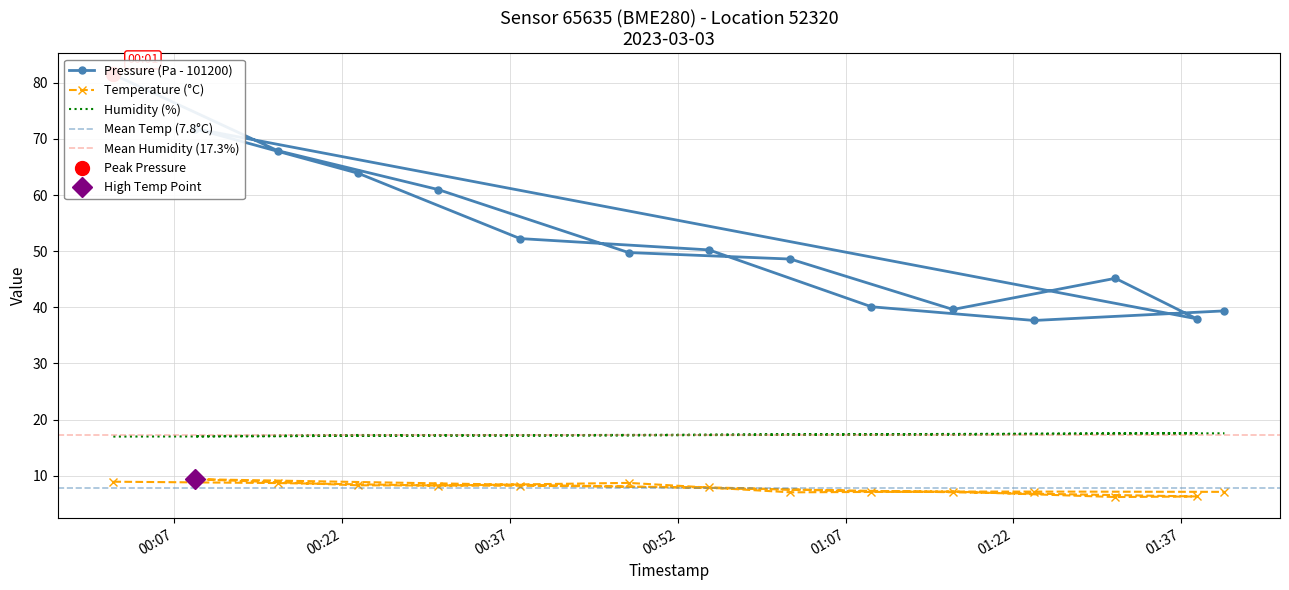

Count the number of categories in the chart.

15